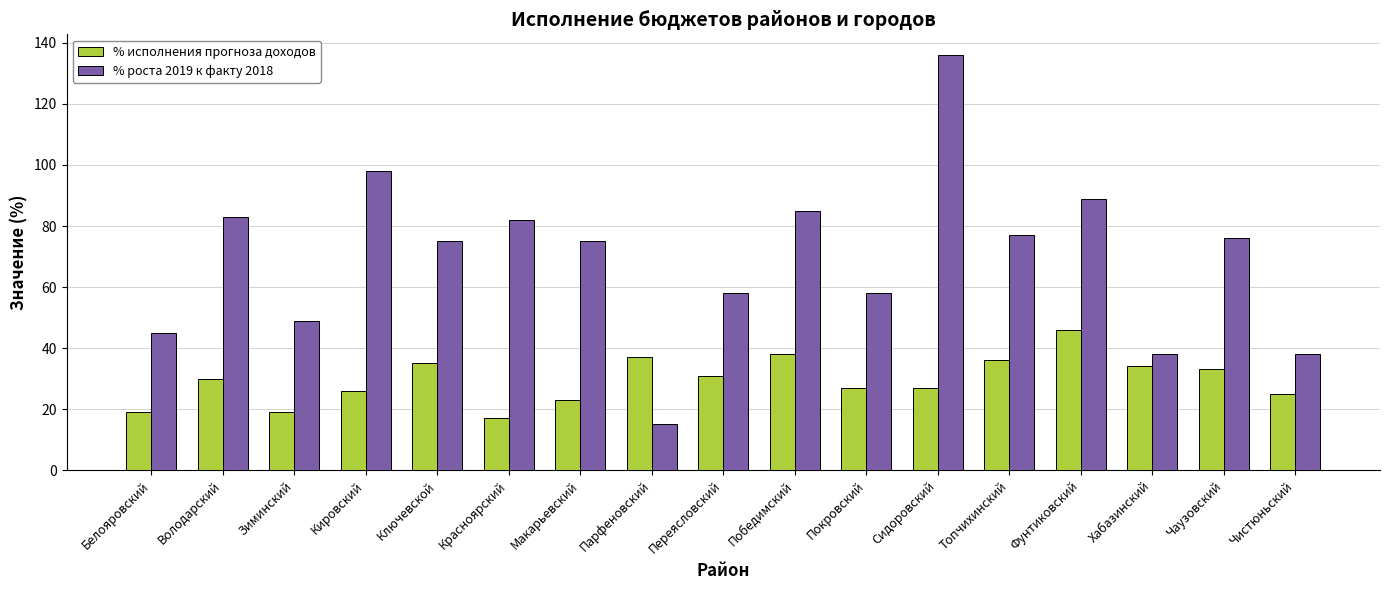

How many bars are there in total?

34